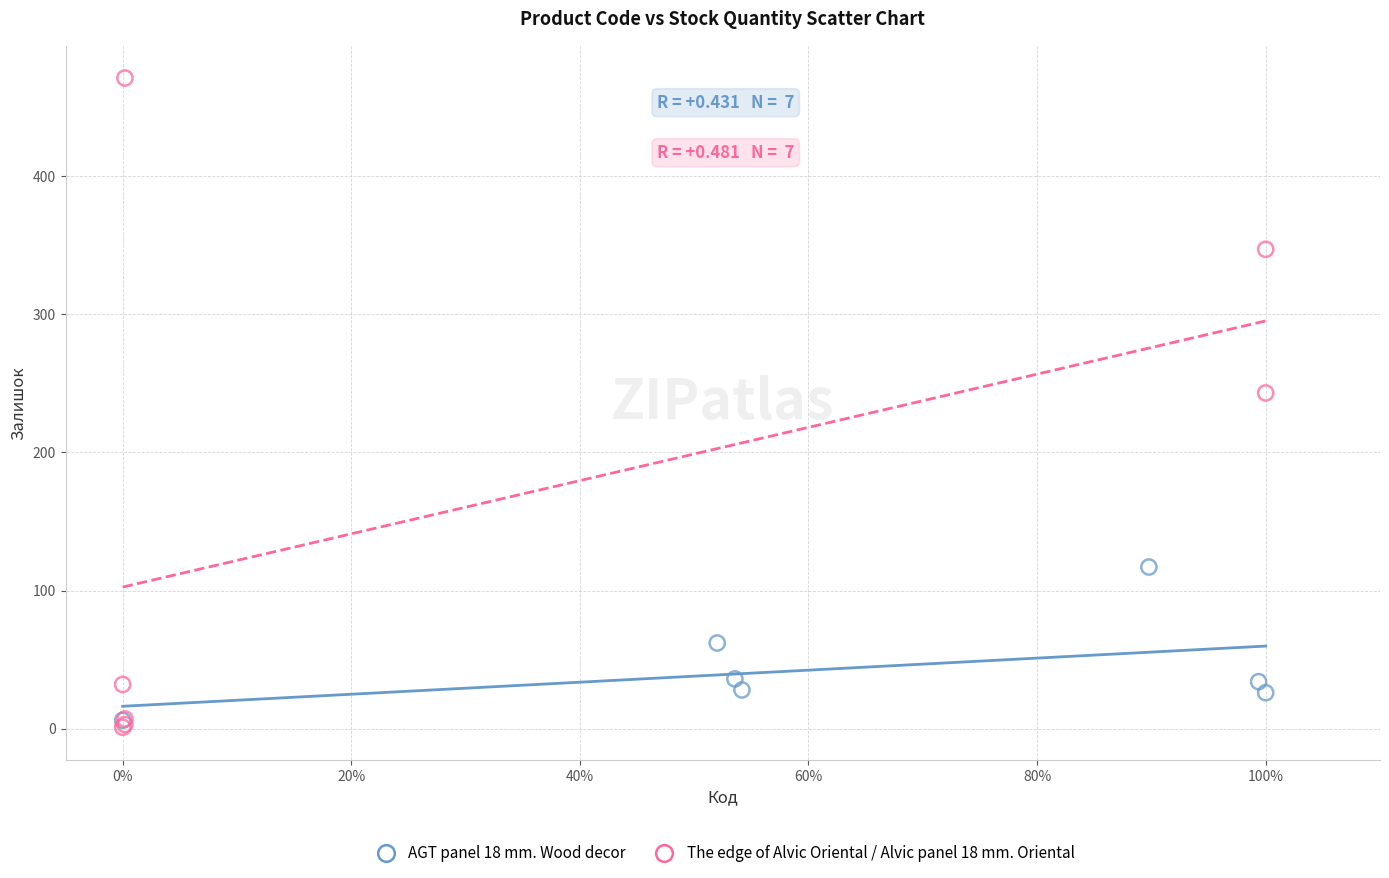

Which series contains the highest Y value?

The edge of Alvic Oriental / Alvic panel 18 mm. Oriental